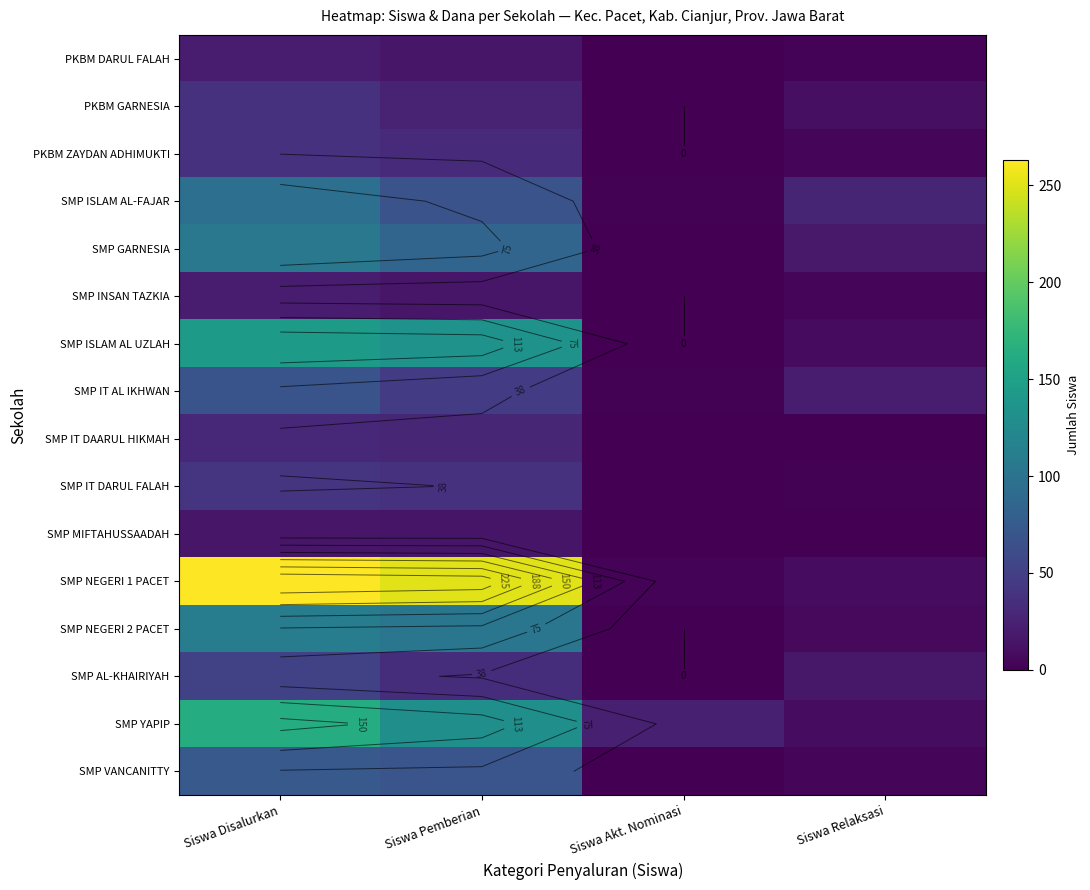

What is the difference between the maximum and minimum values in the SMP ISLAM AL UZLAH series?

143